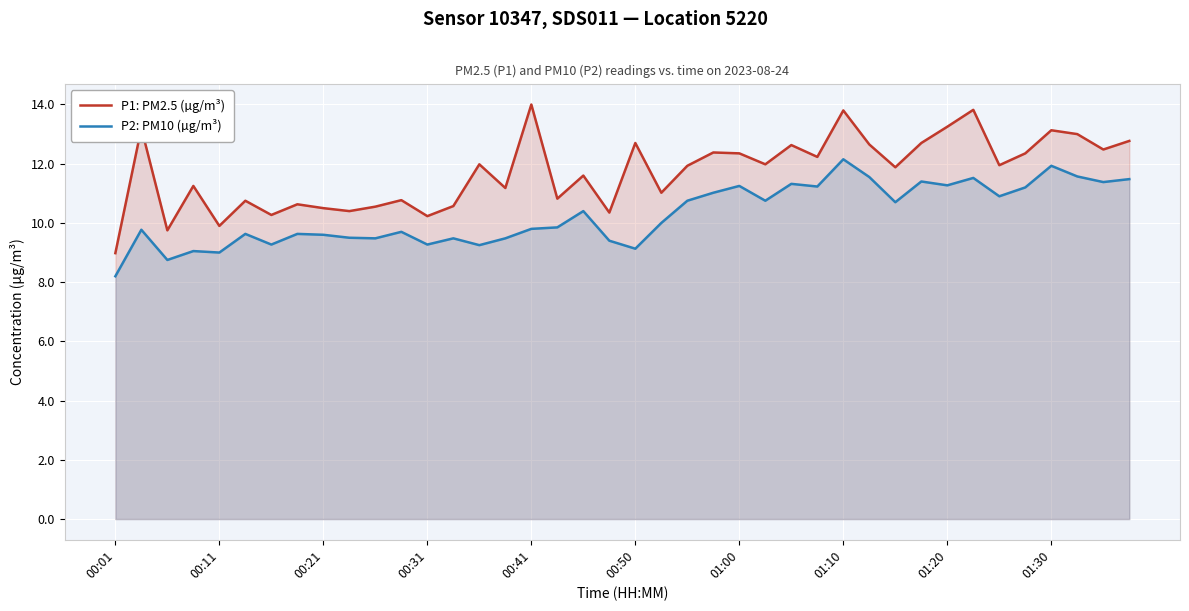

What is the difference between the maximum and minimum values in the P2: PM10 (µg/m³) series?

4.0